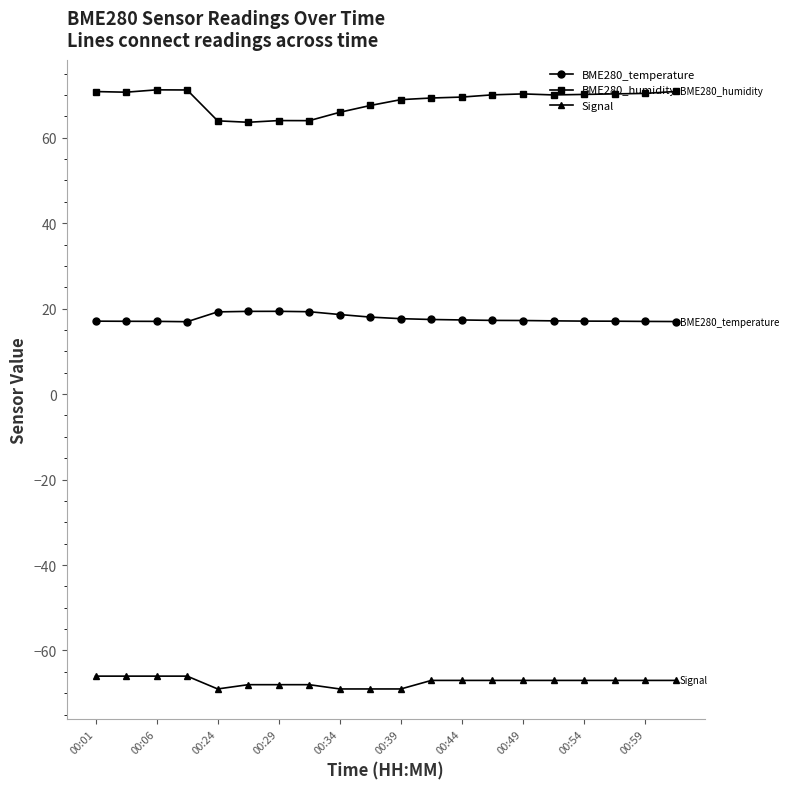

Rank the series by their maximum value, from highest to lowest.

BME280_humidity, BME280_temperature, Signal